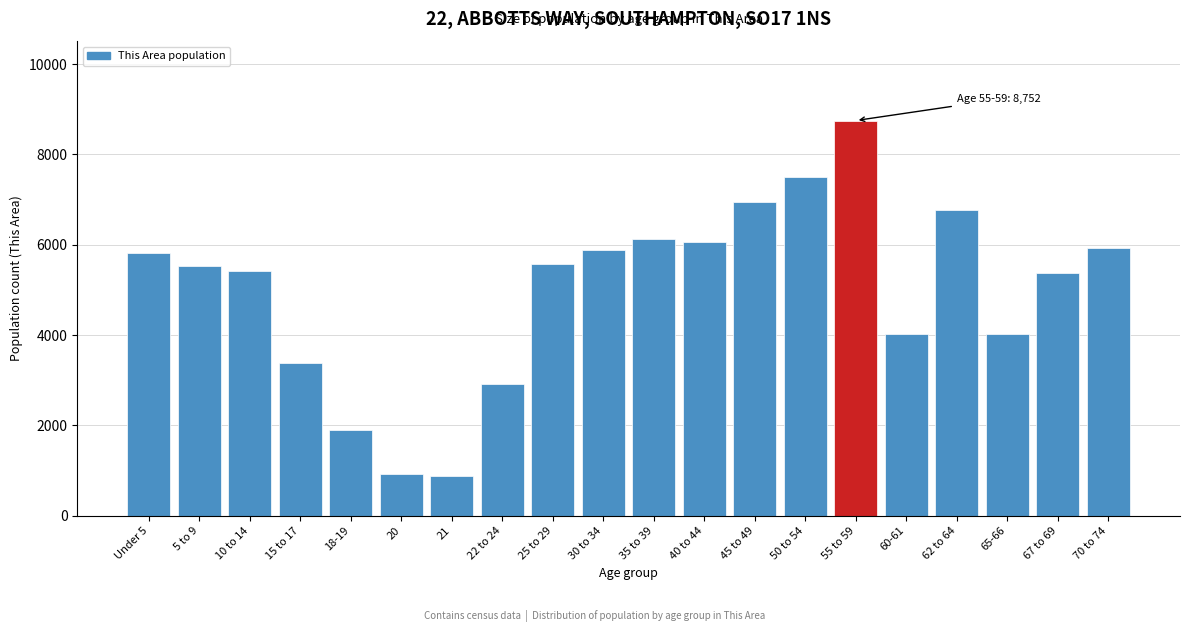

What is the label of the 2nd bar from the left?

5 to 9